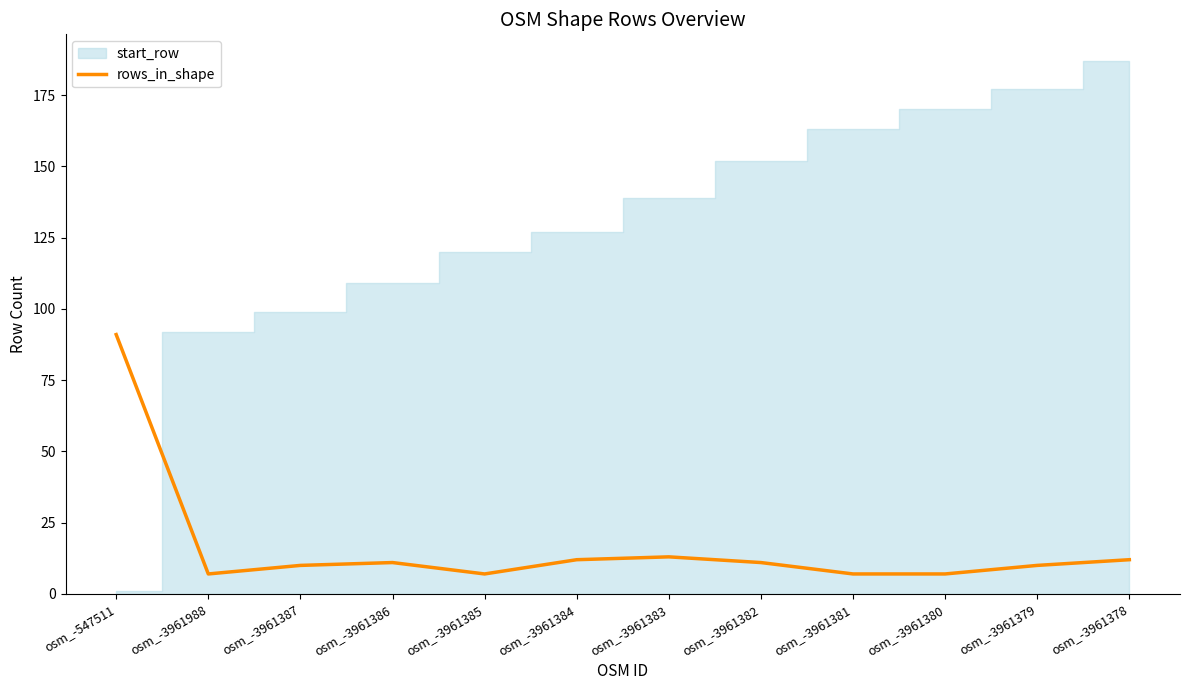

Between osm_-547511 and osm_-3961380, which is larger?

osm_-547511